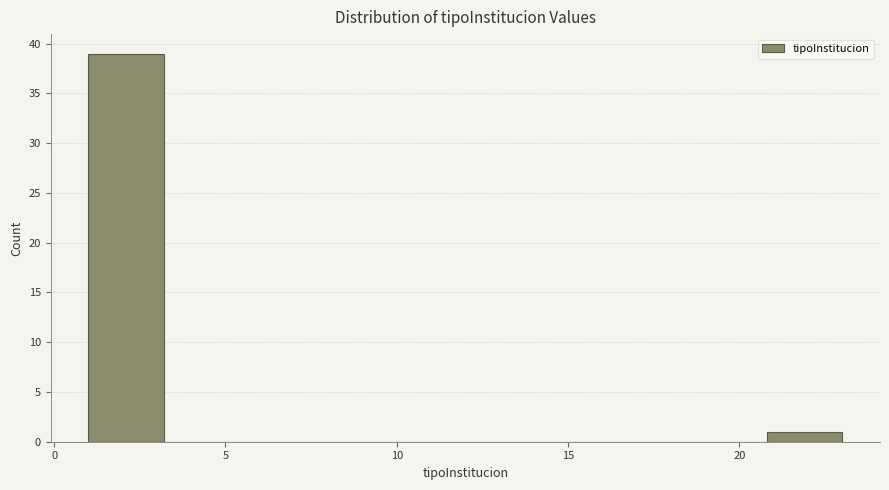

Reading left to right, list every bar in this chart as the range it spans on the x-axis followed by its height. Neither the bar edges nor the heights are printed on the chart, so give them approximately, as read against the axes.

1.0 to 3.2: 39
3.2 to 5.4: 0
5.4 to 7.6: 0
7.6 to 9.8: 0
9.8 to 12.0: 0
12.0 to 14.2: 0
14.2 to 16.4: 0
16.4 to 18.6: 0
18.6 to 20.8: 0
20.8 to 23.0: 1